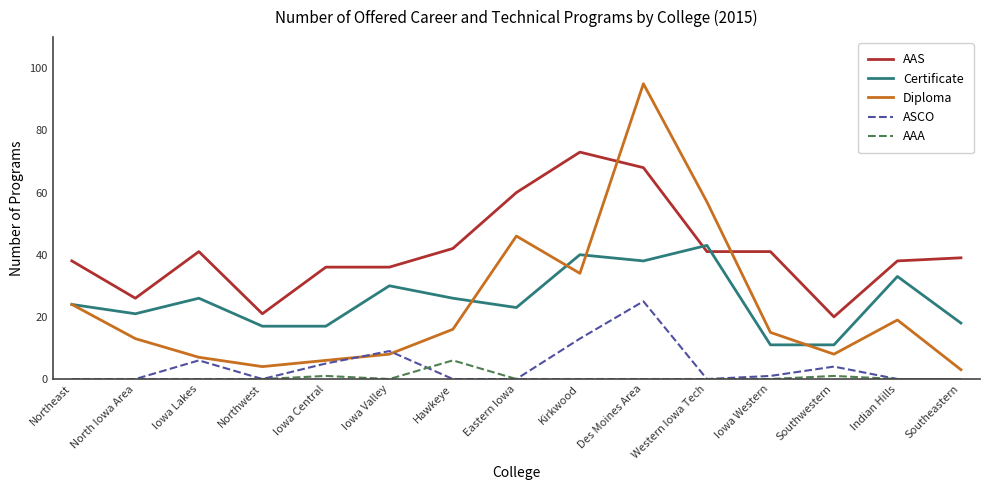

Where is the first local maximum for Diploma?

Eastern Iowa